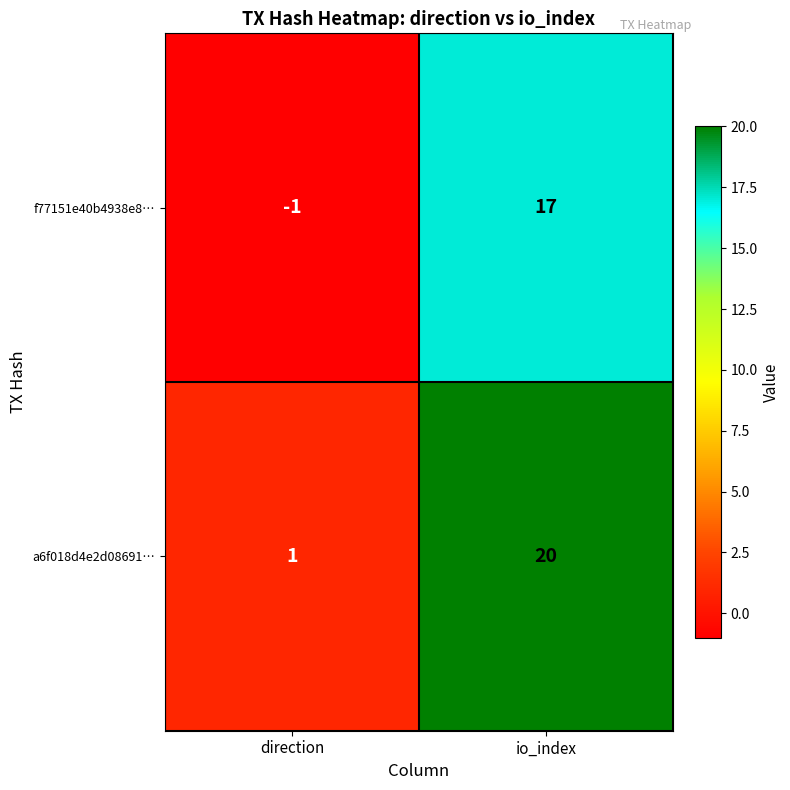

Reading left to right, what are all the values shown in this chart?

f77151e40b4938e8…: direction=-1	io_index=17
a6f018d4e2d08691…: direction=1	io_index=20